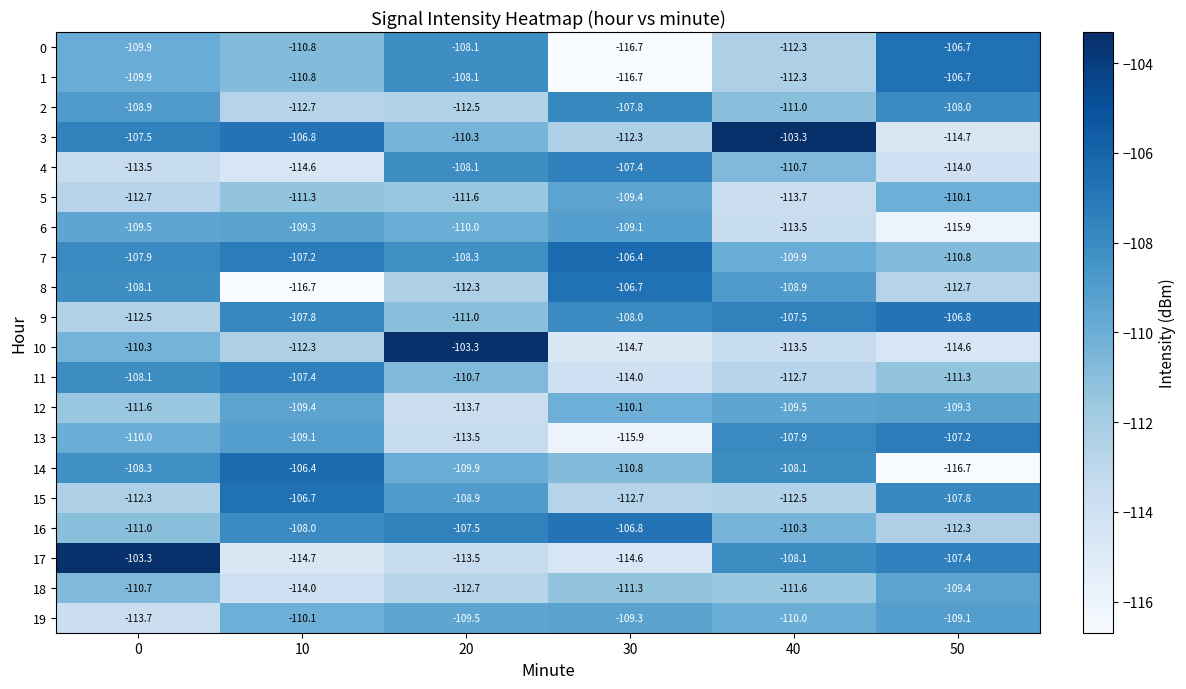

True or false: 2 has a value of -172.0 at 0.

False